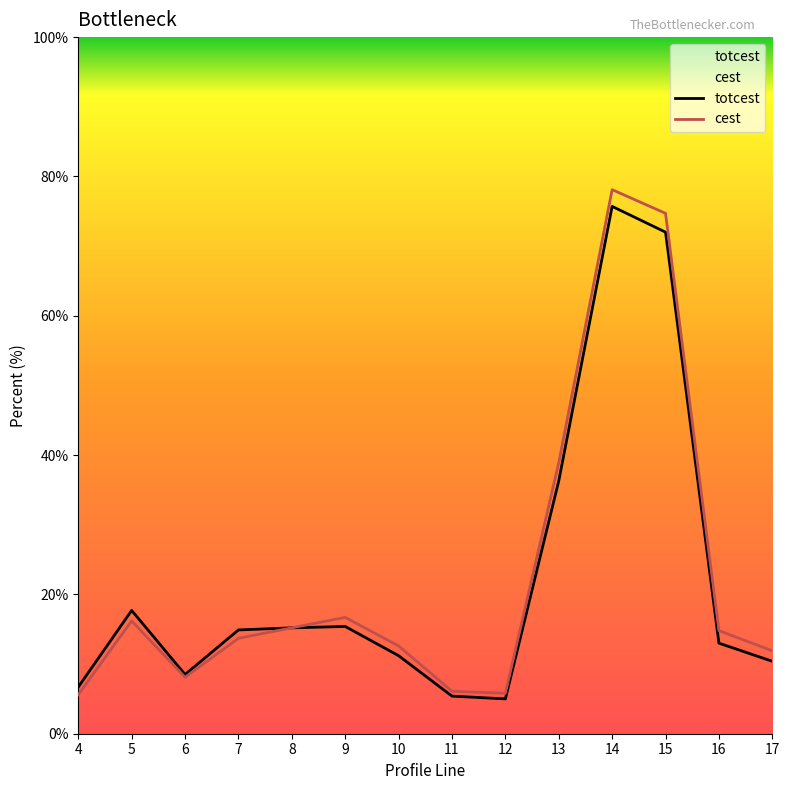

In totcest, how many points are lower than both neighbors (excluding endpoints)?

2